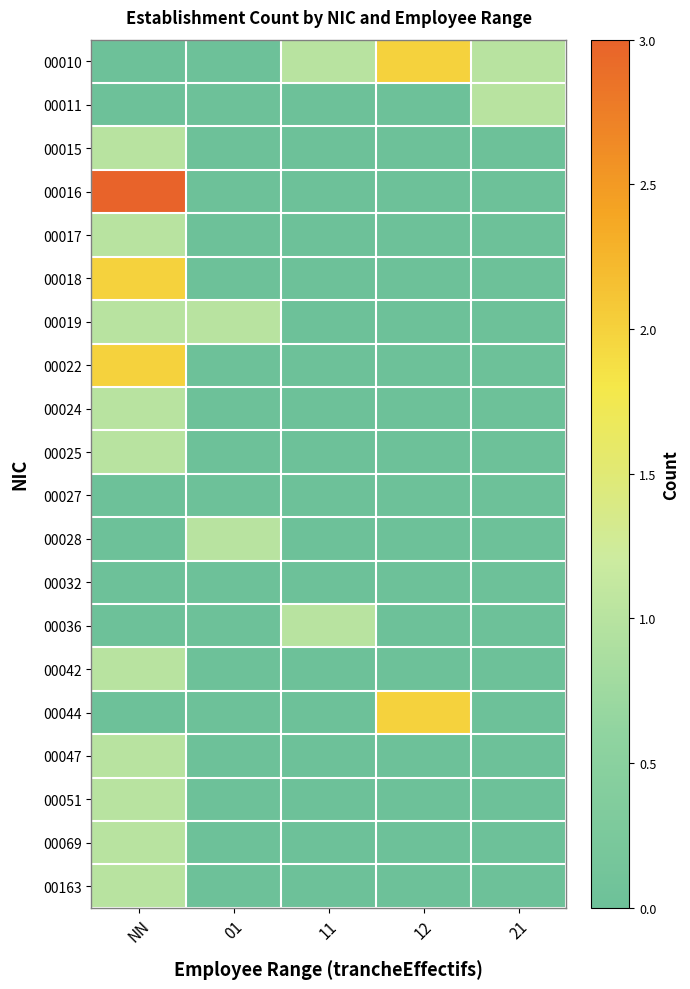

Between 01 and NN, which is larger?

01